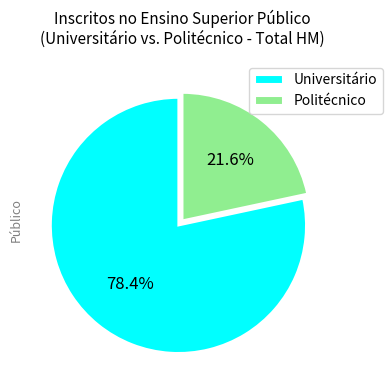

Which slice is the smallest?

Politécnico